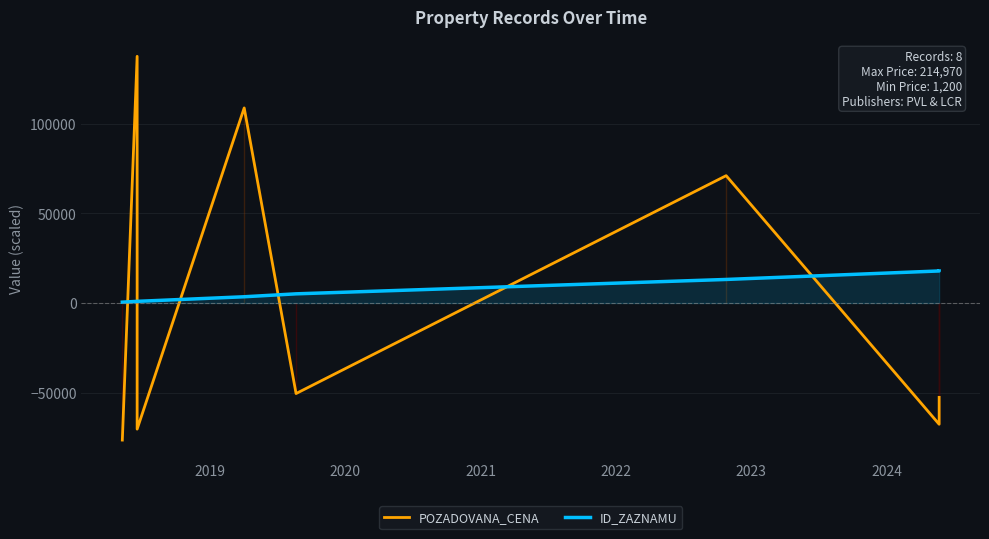

Which series has the largest total across all categories?

ID_ZAZNAMU